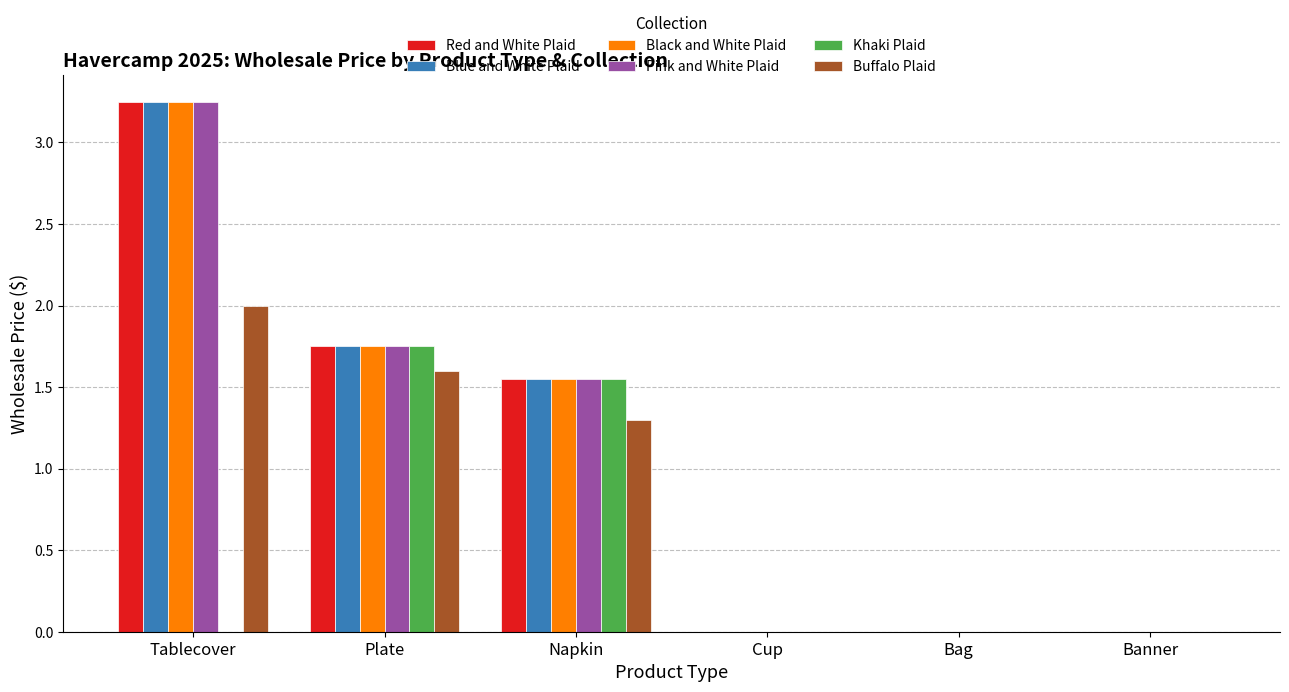

At which category is the sum across all series the highest?

Tablecover